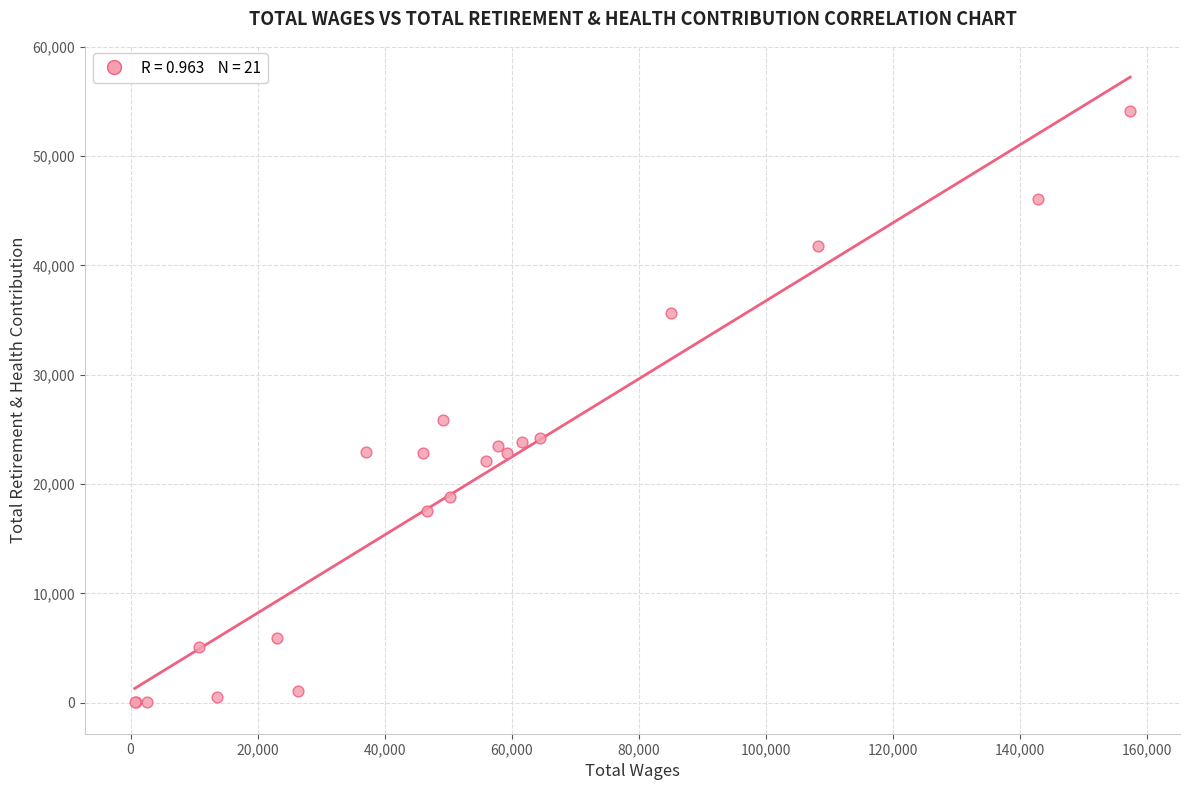

What Y value in the scatter plot is closest to 27061?

25858